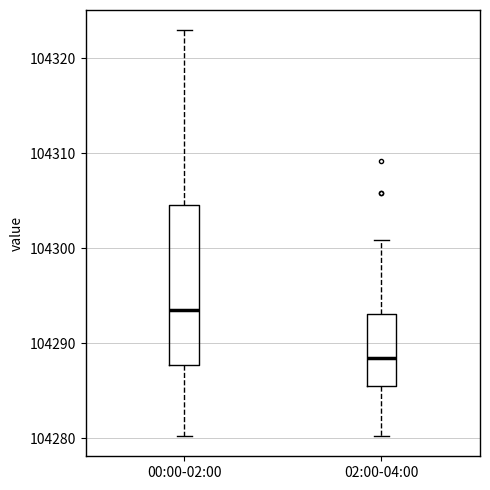

Reading left to right, read every box against the y-axis: the position of its median line, the range the box covers, and the ends of its whiskers. The values are not printed on the chart, so give them approximately, as read against the axis.

00:00-02:00: median 104294, box 104288 to 104305, whiskers 104280 to 104323
02:00-04:00: median 104288, box 104285 to 104293, whiskers 104280 to 104301